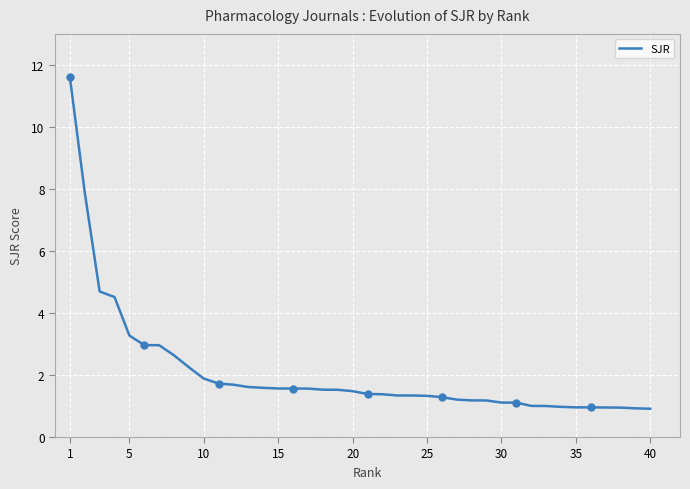

True or false: SJR has a value of 2.5 at 20.

False